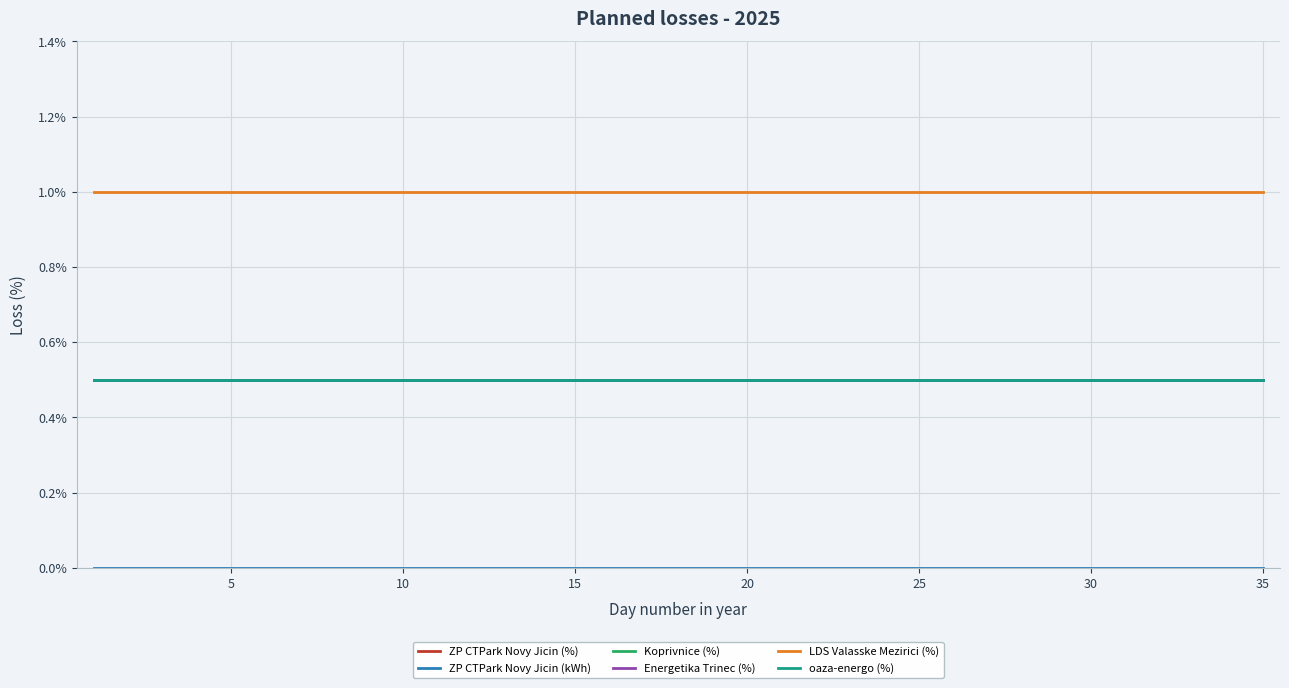

Reading left to right, list all the values displayed in this chart.

ZP CTPark Novy Jicin (%): 0.5	0.5	0.5	0.5	0.5	0.5	0.5	0.5	0.5	0.5	0.5	0.5	0.5	0.5	0.5	0.5	0.5	0.5	0.5	0.5	0.5	0.5	0.5	0.5	0.5	0.5	0.5	0.5	0.5	0.5	0.5	0.5	0.5	0.5	0.5
ZP CTPark Novy Jicin (kWh): 0.0	0.0	0.0	0.0	0.0	0.0	0.0	0.0	0.0	0.0	0.0	0.0	0.0	0.0	0.0	0.0	0.0	0.0	0.0	0.0	0.0	0.0	0.0	0.0	0.0	0.0	0.0	0.0	0.0	0.0	0.0	0.0	0.0	0.0	0.0
Koprivnice (%): 0.5	0.5	0.5	0.5	0.5	0.5	0.5	0.5	0.5	0.5	0.5	0.5	0.5	0.5	0.5	0.5	0.5	0.5	0.5	0.5	0.5	0.5	0.5	0.5	0.5	0.5	0.5	0.5	0.5	0.5	0.5	0.5	0.5	0.5	0.5
Energetika Trinec (%): 0.5	0.5	0.5	0.5	0.5	0.5	0.5	0.5	0.5	0.5	0.5	0.5	0.5	0.5	0.5	0.5	0.5	0.5	0.5	0.5	0.5	0.5	0.5	0.5	0.5	0.5	0.5	0.5	0.5	0.5	0.5	0.5	0.5	0.5	0.5
LDS Valasske Mezirici (%): 1.0	1.0	1.0	1.0	1.0	1.0	1.0	1.0	1.0	1.0	1.0	1.0	1.0	1.0	1.0	1.0	1.0	1.0	1.0	1.0	1.0	1.0	1.0	1.0	1.0	1.0	1.0	1.0	1.0	1.0	1.0	1.0	1.0	1.0	1.0
oaza-energo (%): 0.5	0.5	0.5	0.5	0.5	0.5	0.5	0.5	0.5	0.5	0.5	0.5	0.5	0.5	0.5	0.5	0.5	0.5	0.5	0.5	0.5	0.5	0.5	0.5	0.5	0.5	0.5	0.5	0.5	0.5	0.5	0.5	0.5	0.5	0.5